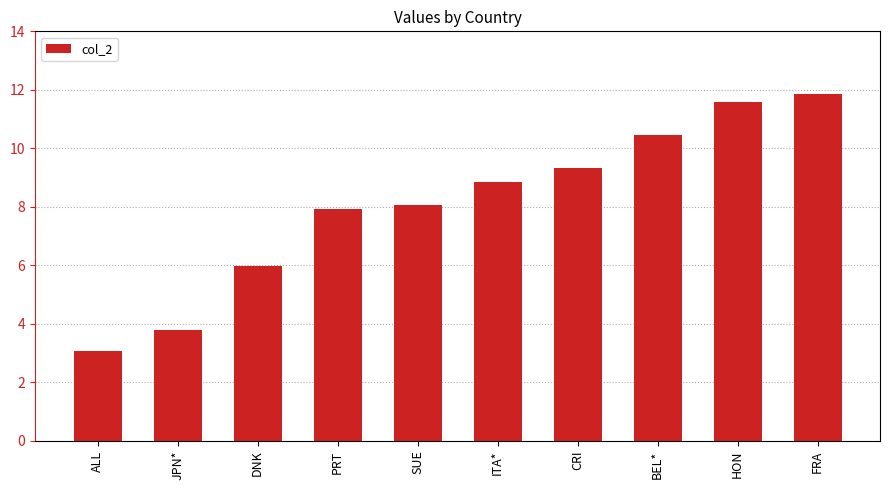

Rank the categories by value from lowest to highest.

ALL, JPN*, DNK, PRT, SUE, ITA*, CRI, BEL*, HON, FRA